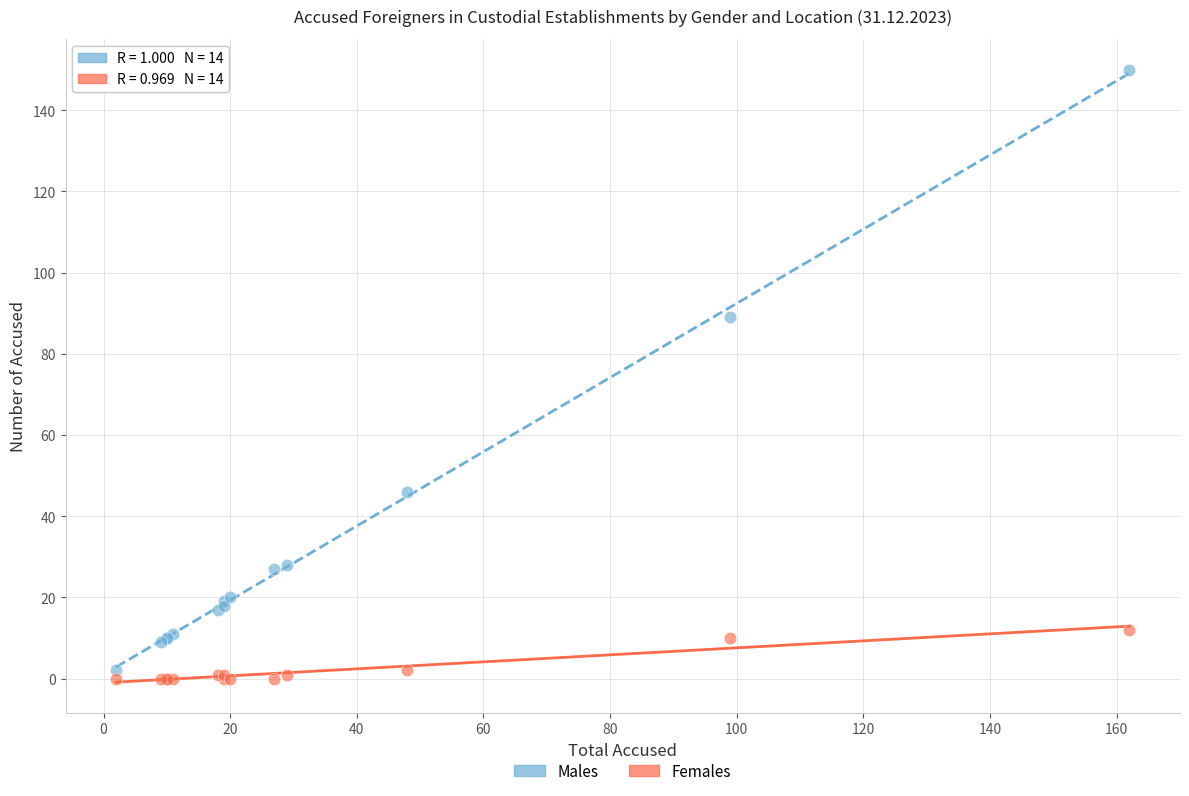

In the Males series, what Y value is closest to 76?

89